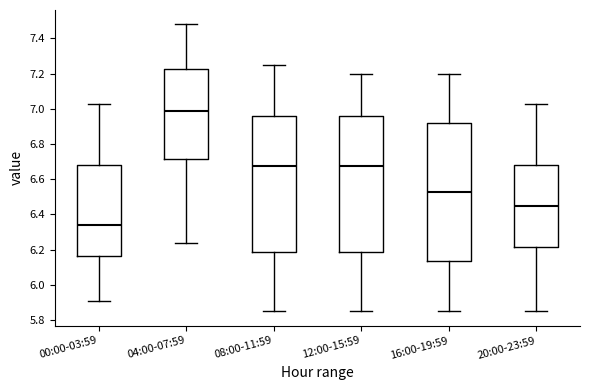

Where is the lower edge of the box for 12:00-15:59 on the y-axis? The values are not printed on the chart, so give them approximately, as read against the axis.

6.18